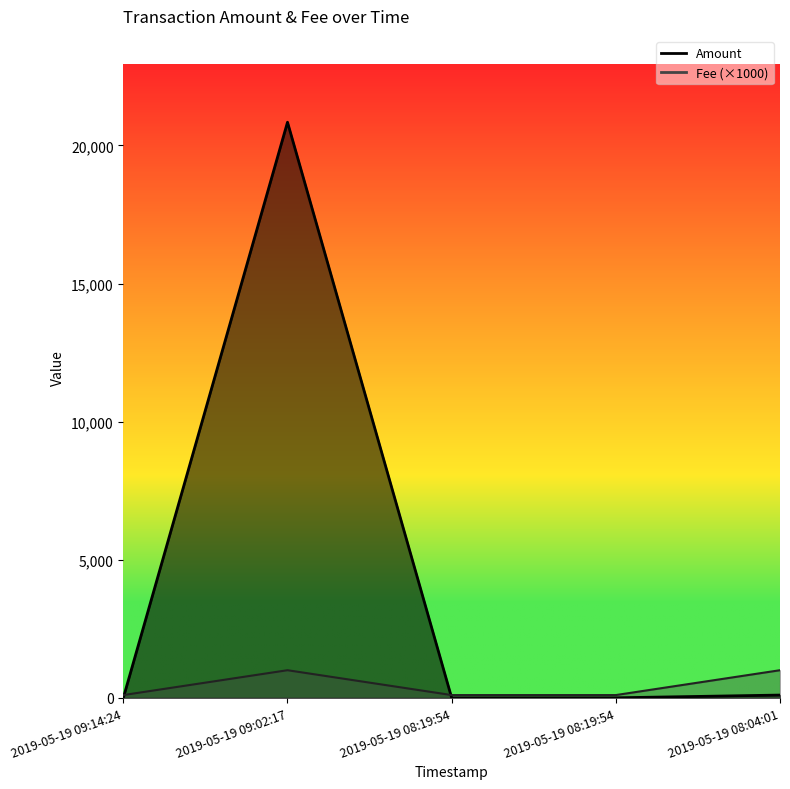

Which series has the largest total across all categories?

Amount